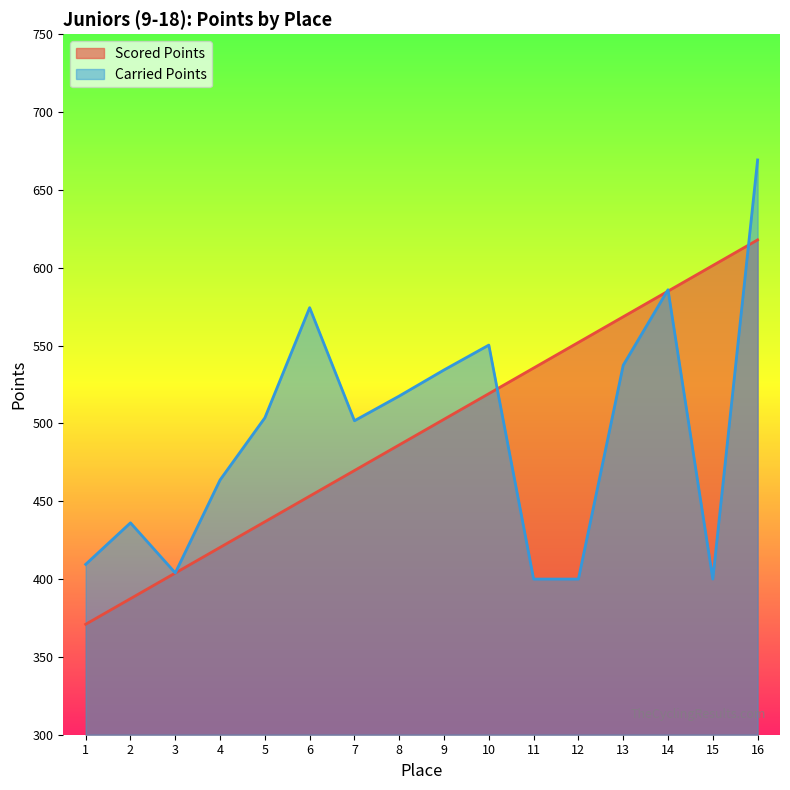

At which category does Carried Points reach its first local valley?

3